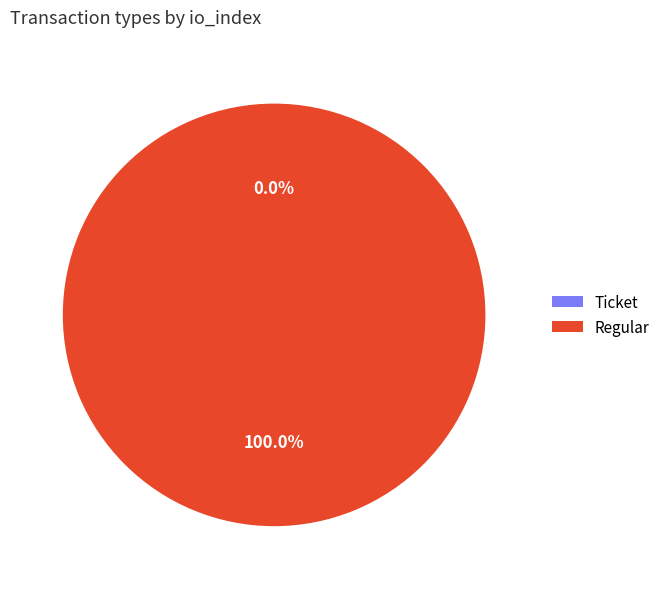

Which category accounts for the majority?

Regular